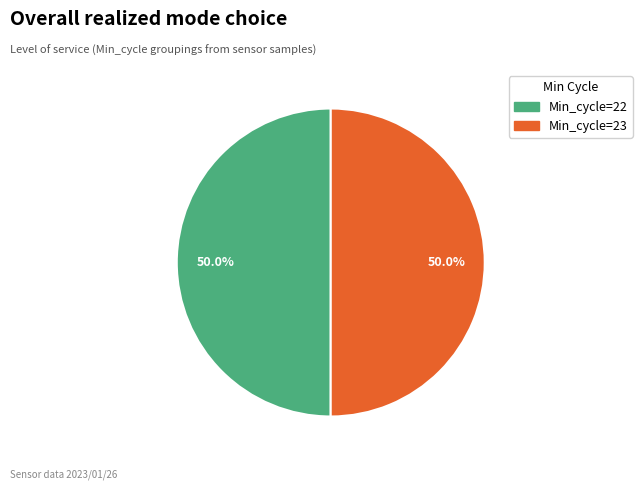

Is the sum of Min_cycle=22 and Min_cycle=23 greater than half?

Yes